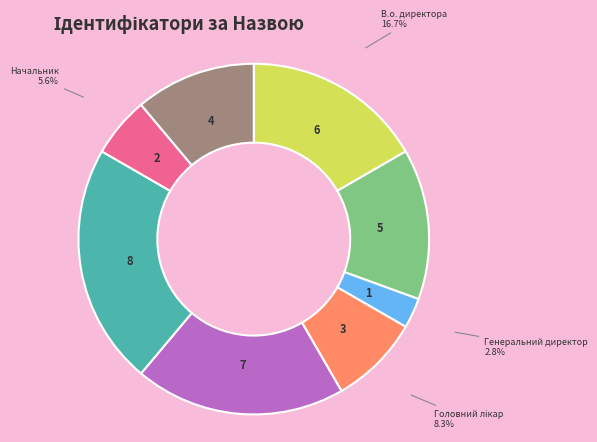

What is the ratio of the value at В.о. директора to the value at Генеральний директор?

6.0